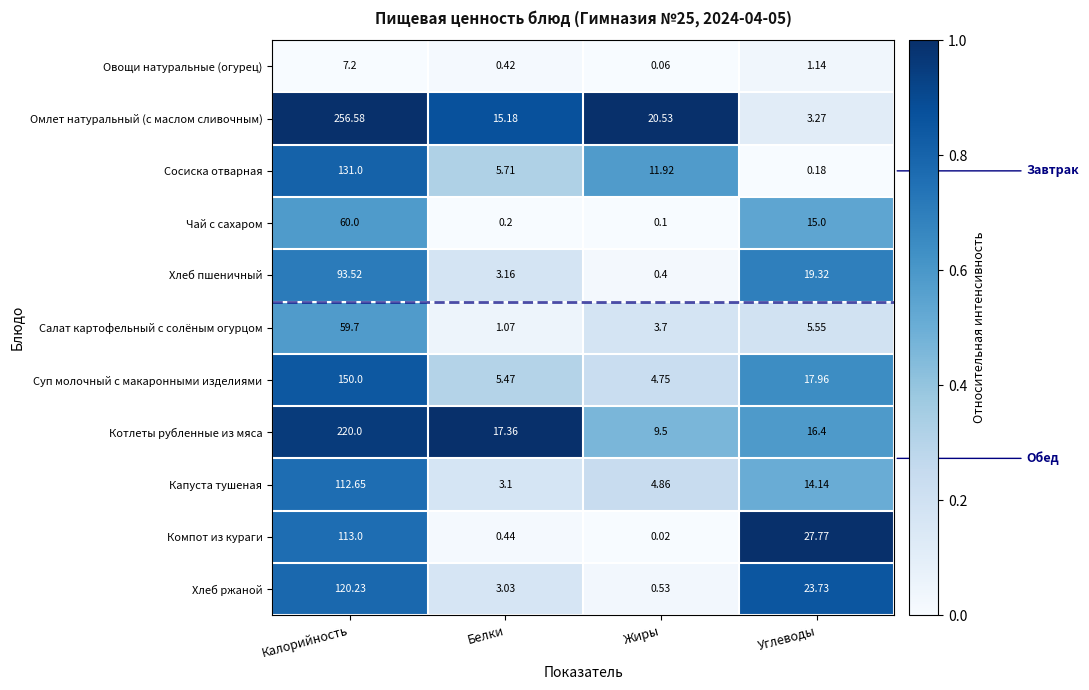

List the series in order of their peak value, lowest first.

Овощи натуральные (огурец), Салат картофельный с солёным огурцом, Чай с сахаром, Хлеб пшеничный, Капуста тушеная, Компот из кураги, Хлеб ржаной, Сосиска отварная, Суп молочный с макаронными изделиями, Котлеты рубленные из мяса, Омлет натуральный (с маслом сливочным)